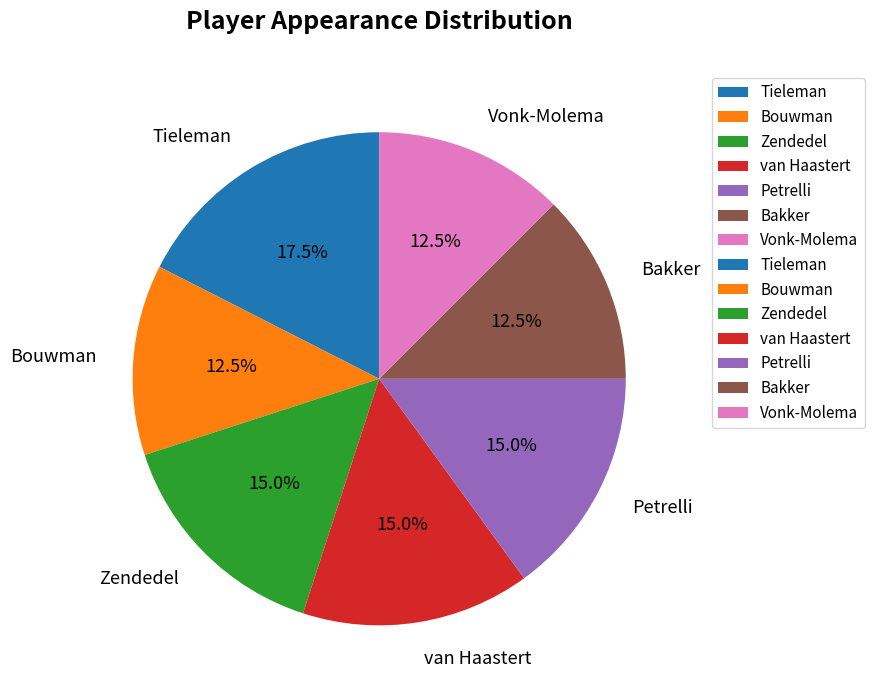

What portion of the pie excludes Petrelli?

85.0%